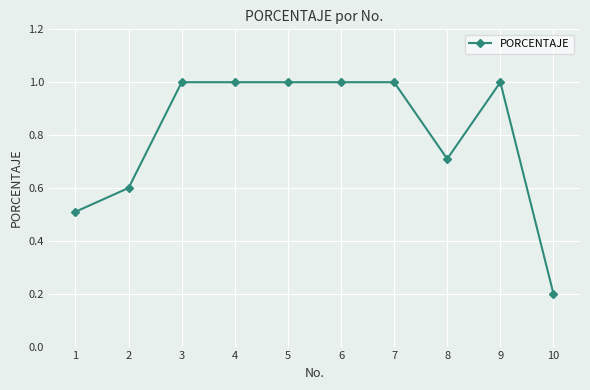

What is the minimum value shown in the chart?

0.2